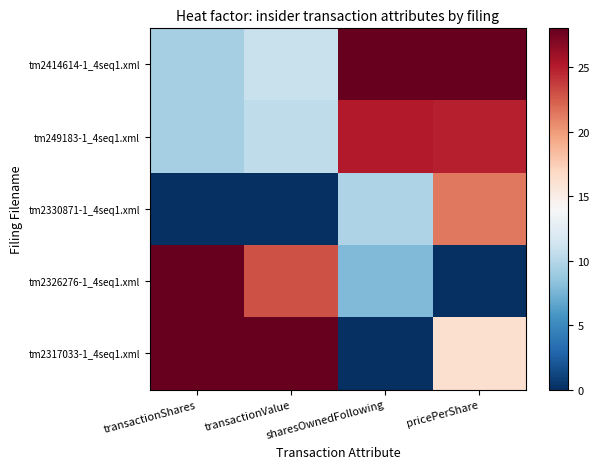

What is the greatest value displayed?

28.0